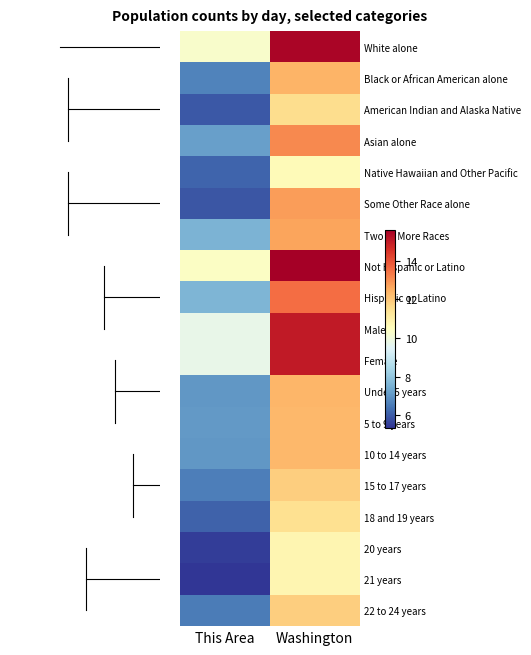

Reading right to left, transcribe all the data shown in this chart.

White alone: Washington=15.5	This Area=10.3
Black or African American alone: Washington=12.4	This Area=6.7
American Indian and Alaska Native: Washington=11.6	This Area=6.0
Asian alone: Washington=13.1	This Area=7.2
Native Hawaiian and Other Pacific: Washington=10.6	This Area=6.2
Some Other Race alone: Washington=12.8	This Area=5.9
Two or More Races: Washington=12.7	This Area=7.6
Not Hispanic or Latino: Washington=15.6	This Area=10.4
Hispanic or Latino: Washington=13.5	This Area=7.6
Male: Washington=15.0	This Area=9.7
Female: Washington=15.0	This Area=9.7
Under 5 years: Washington=12.3	This Area=7.0
5 to 9 years: Washington=12.3	This Area=7.0
10 to 14 years: Washington=12.3	This Area=7.0
15 to 17 years: Washington=11.9	This Area=6.6
18 and 19 years: Washington=11.5	This Area=6.1
20 years: Washington=10.8	This Area=5.5
21 years: Washington=10.8	This Area=5.4
22 to 24 years: Washington=11.9	This Area=6.6